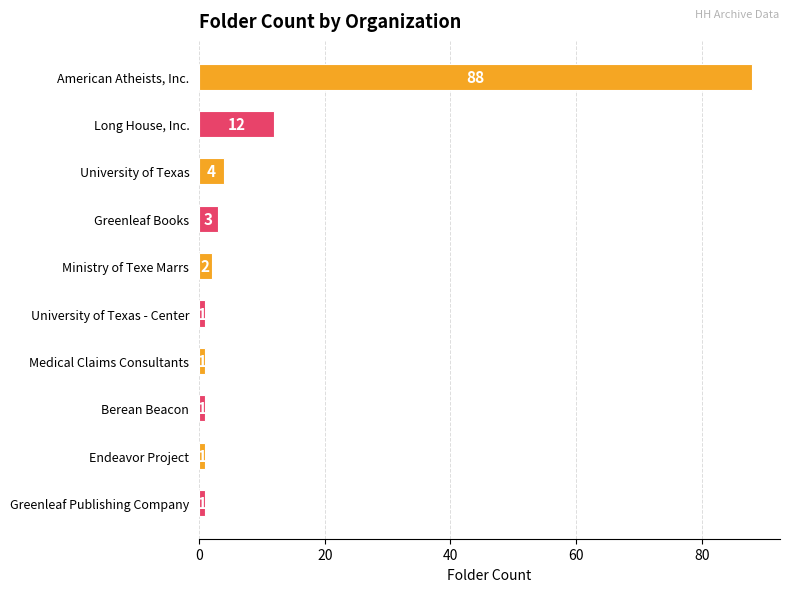

What is the value of the 8th bar from the top?

1